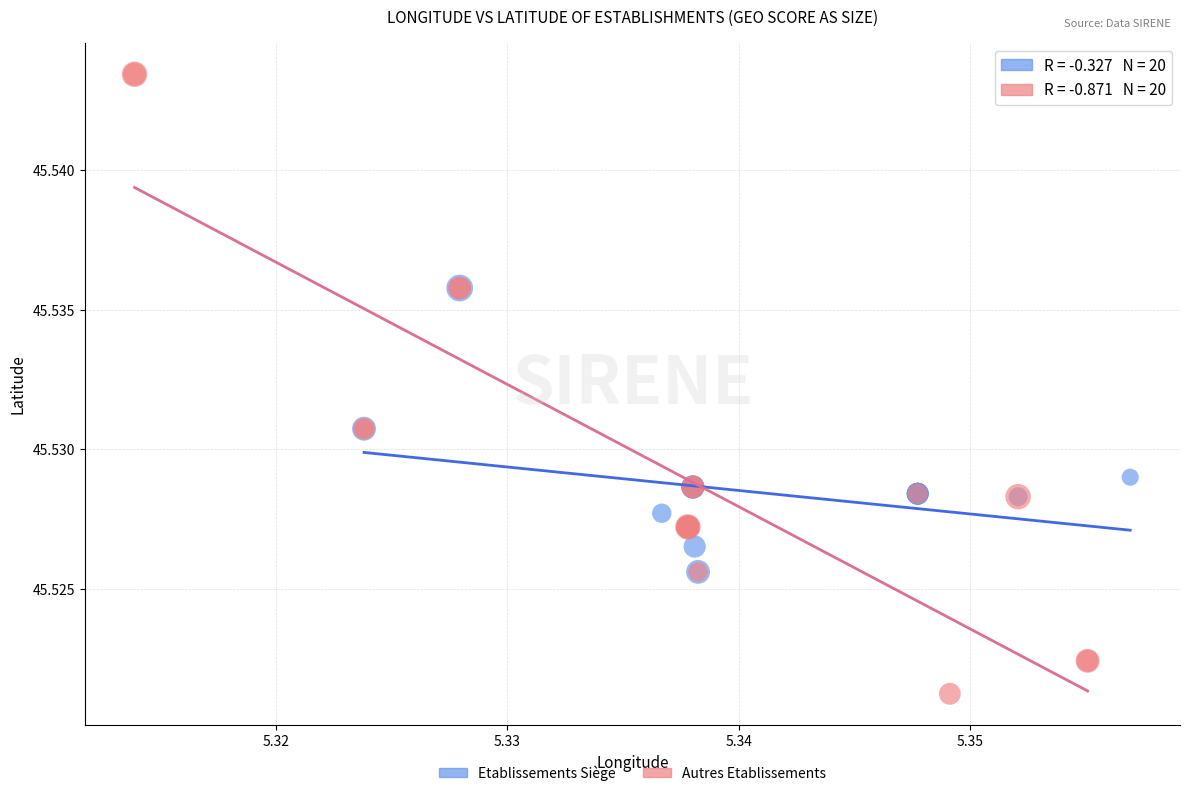

Which series contains the lowest Y value?

Autres Etablissements